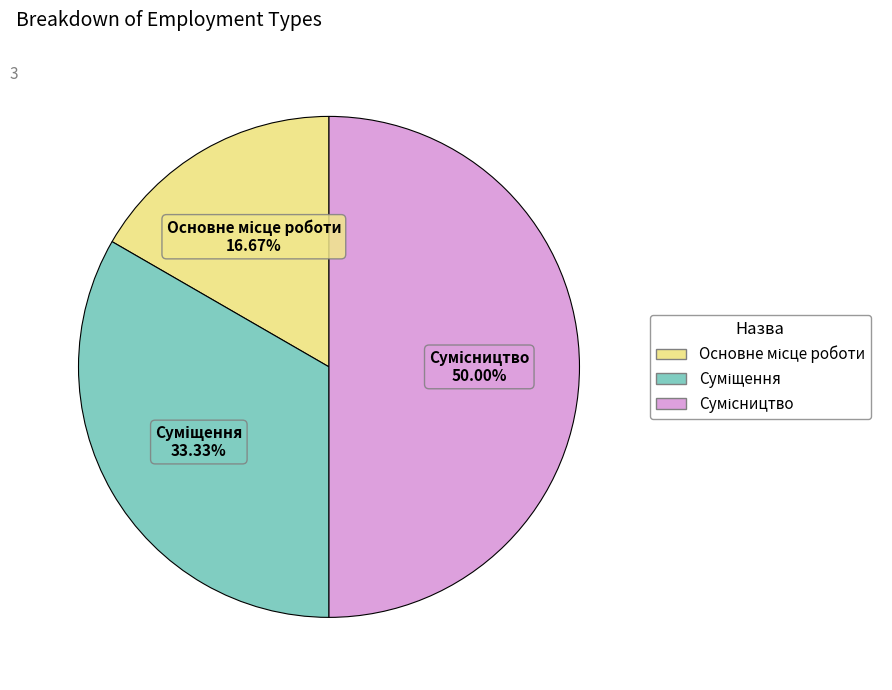

To the nearest percent, what portion does Сумісництво represent?

50%